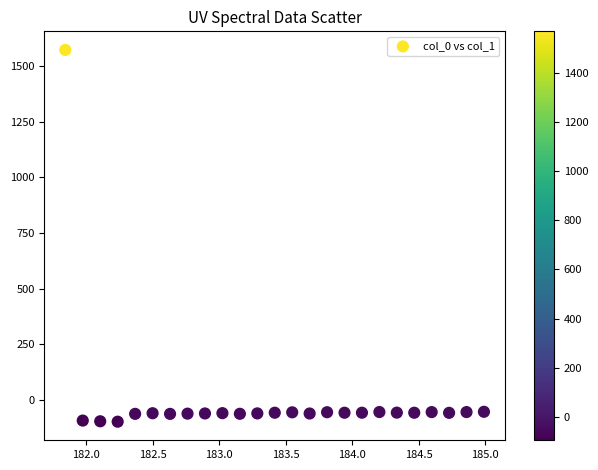

What is the range of Y values (max minus min)?

1667.5